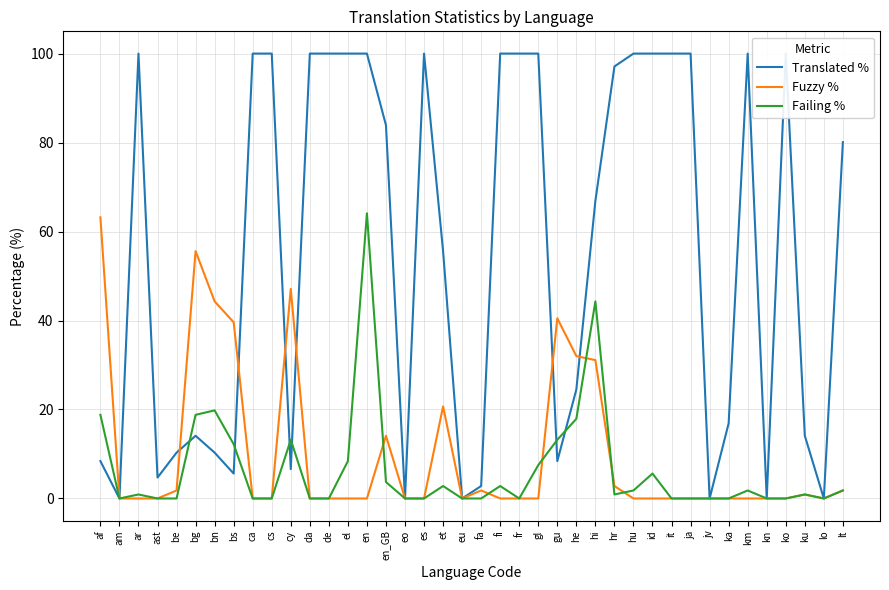

Where do Translated % and Failing % first cross each other?

be and bg